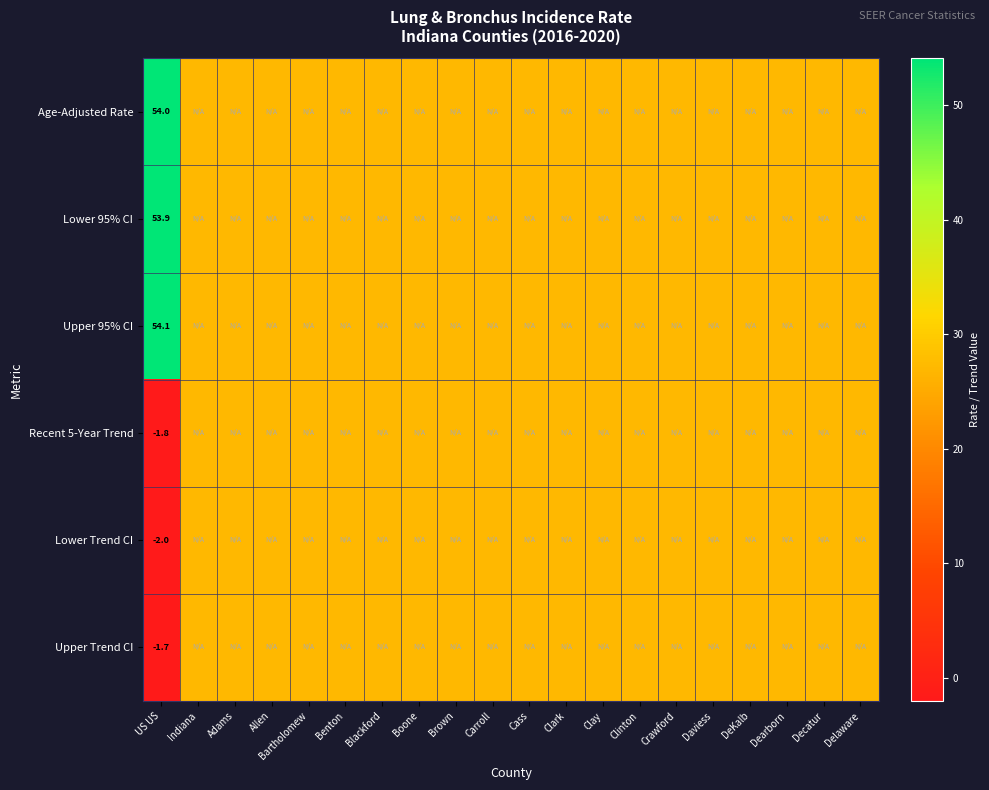

What is the spread (max minus min) of values at US US?

56.1